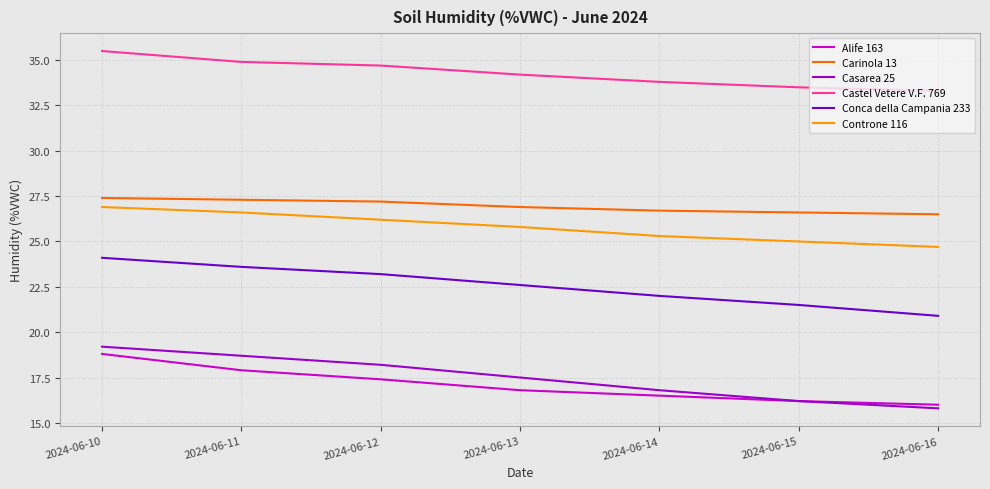

At which label is Casarea 25 closest to 17?

2024-06-14